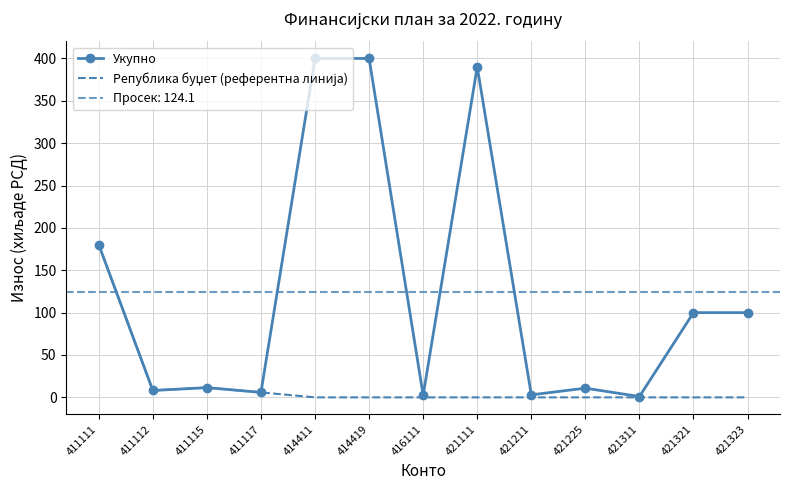

Count the number of data series in this chart.

2